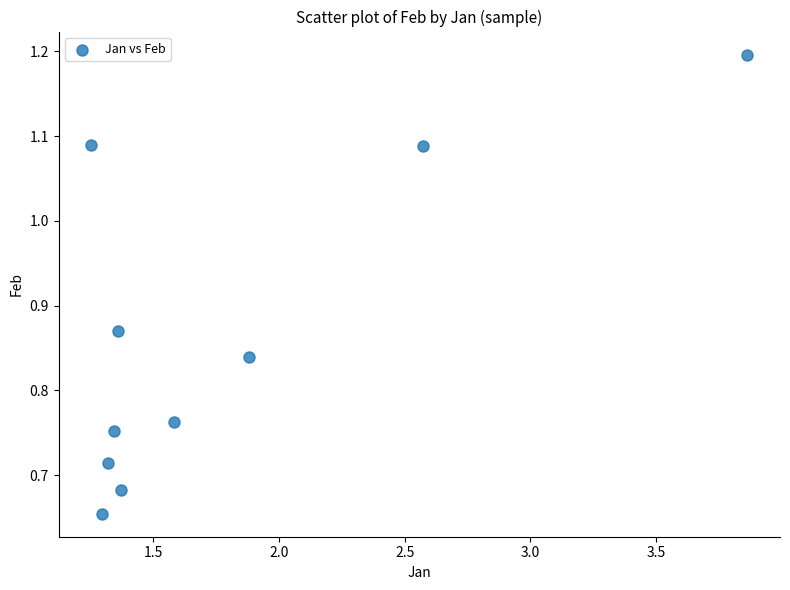

What is the range of Y values (max minus min)?

0.5